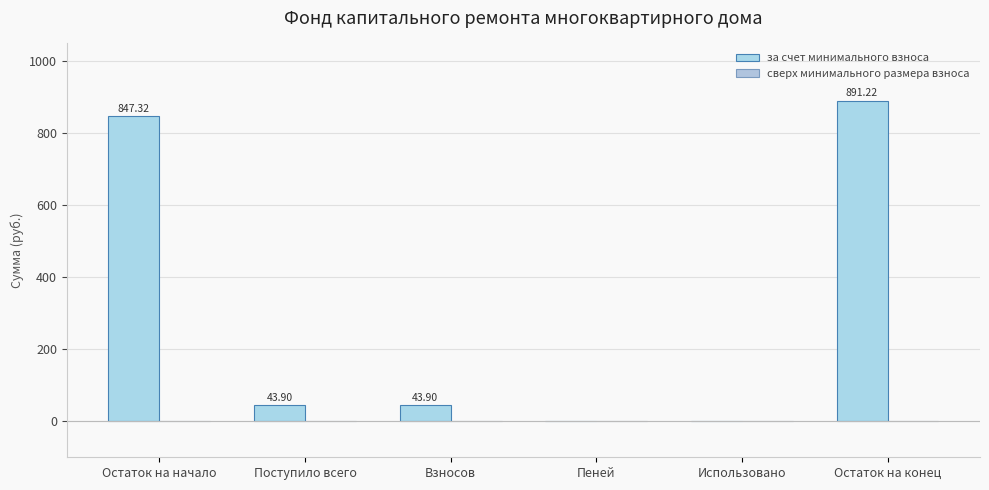

How many data points does each series have?

6